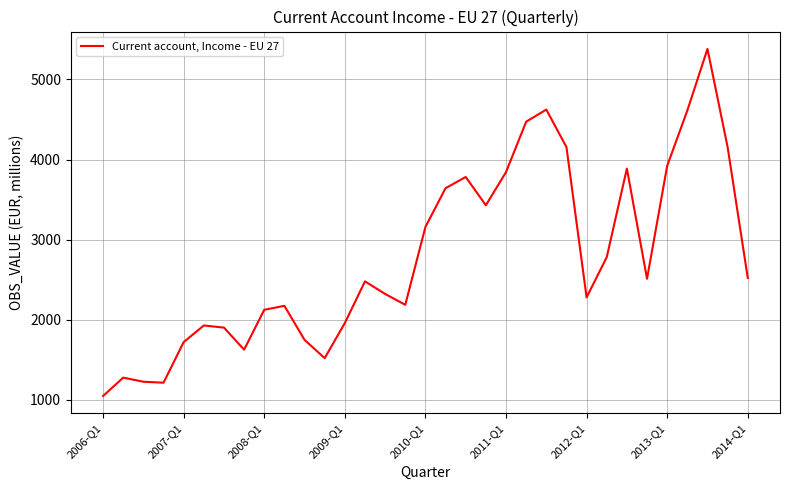

What is the difference between the maximum and minimum values?

4335.6